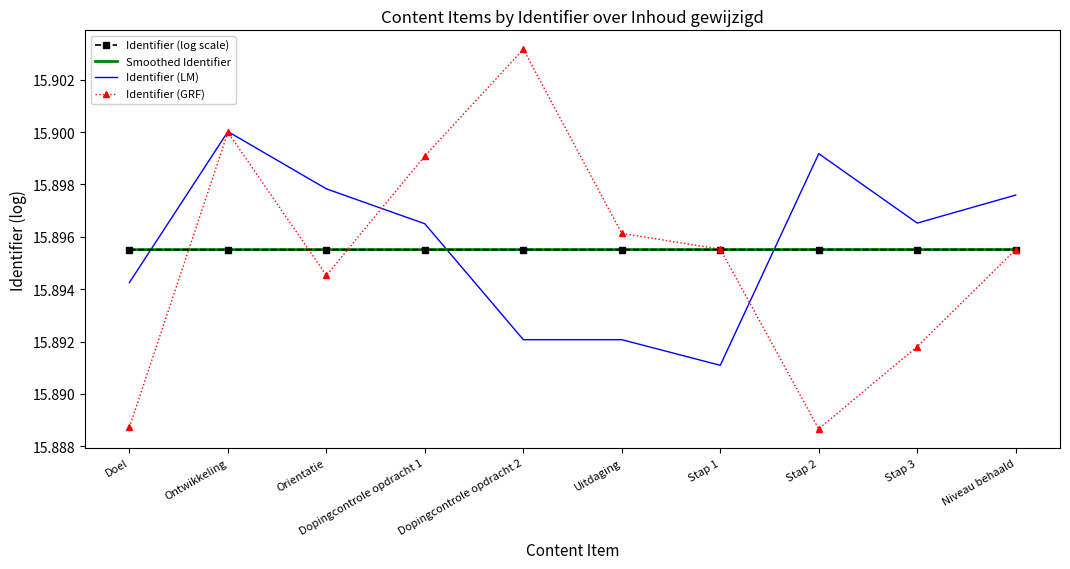

Which series has the widest spread of values?

Identifier (GRF)